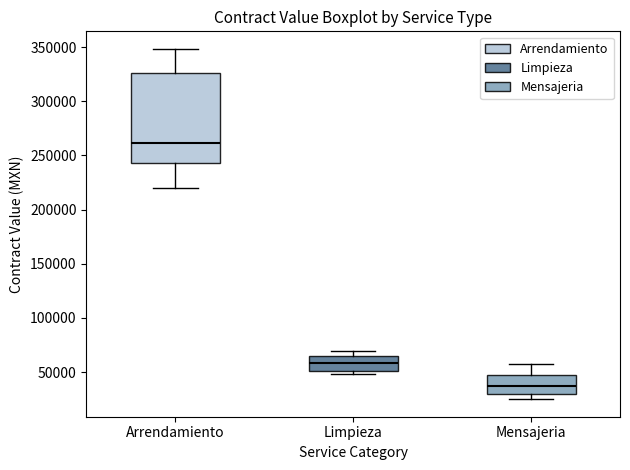

Reading left to right, transcribe this box plot: for each box, give where its median line is, the range the box spans, and where its two whiskers end, as read against the y-axis. The values are not printed on the chart, so give them approximately, as read against the axis.

Arrendamiento: median 260000, box 245000 to 325000, whiskers 220000 to 350000
Limpieza: median 60000, box 50000 to 65000, whiskers 50000 (just below the box's lower edge) to 70000
Mensajeria: median 35000, box 30000 to 50000, whiskers 25000 to 55000